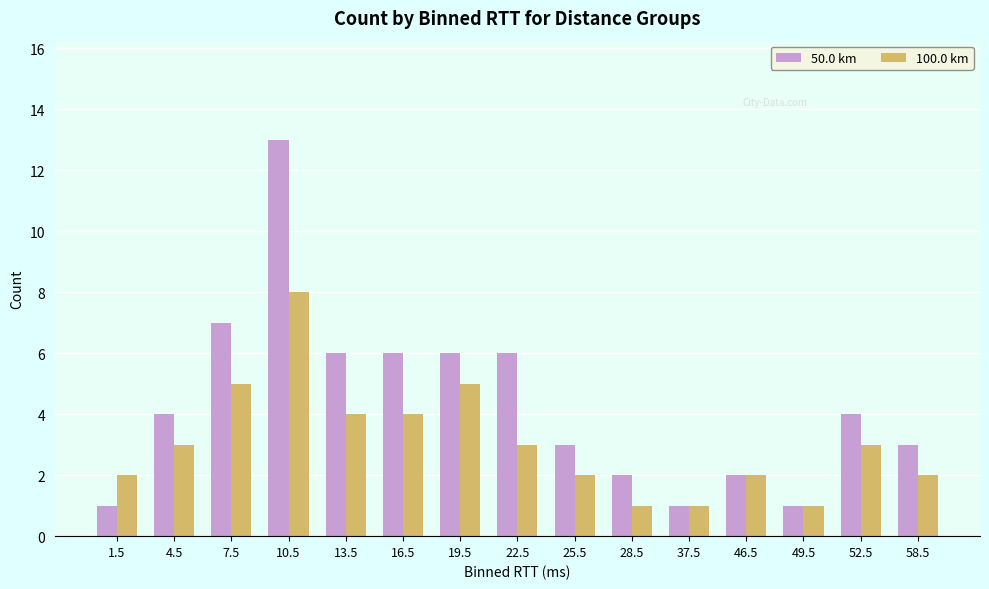

At which category does the chart reach its peak across all series?

10.5